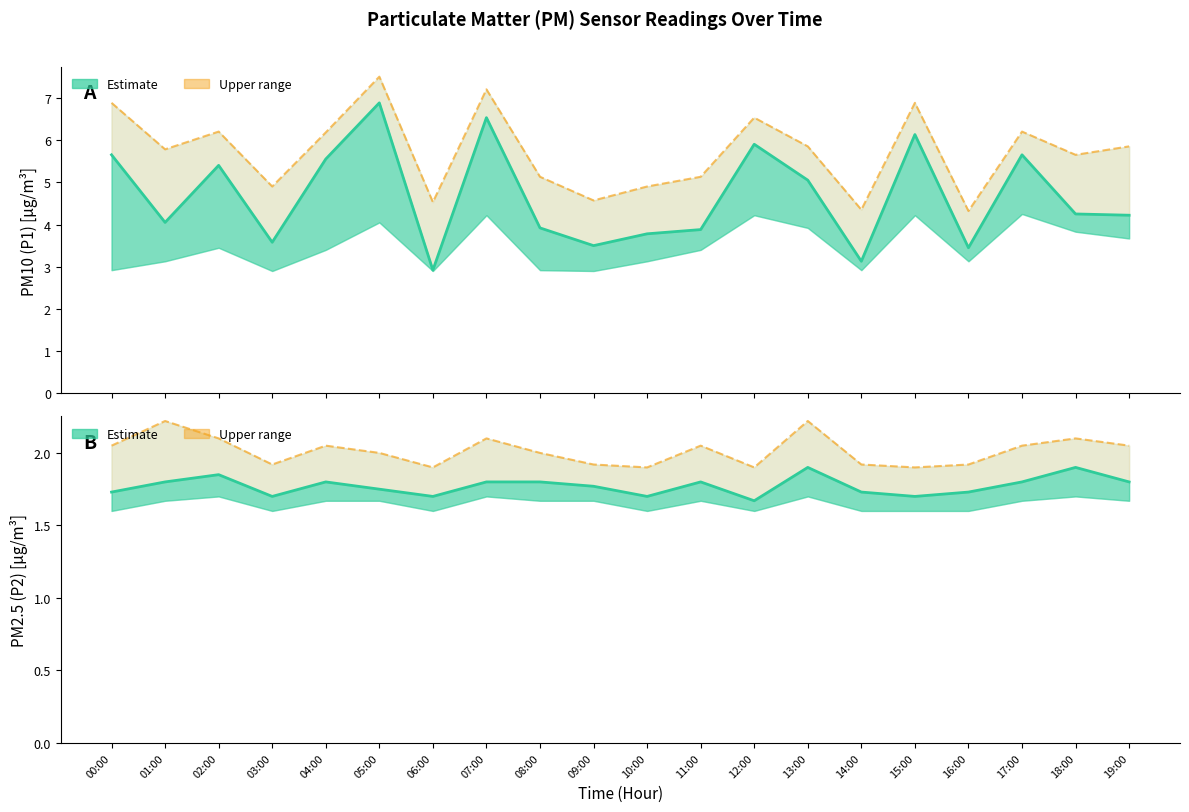

How many interior local peaks does the Estimate P1 (PM10) series have?

6